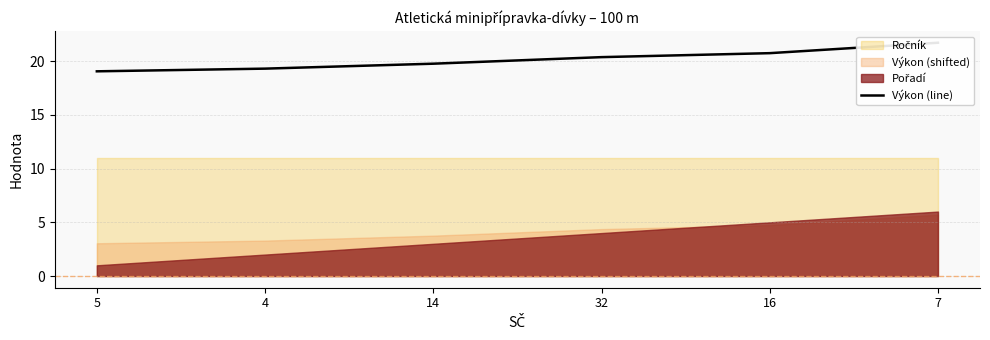

Read the value at 4.

19.3